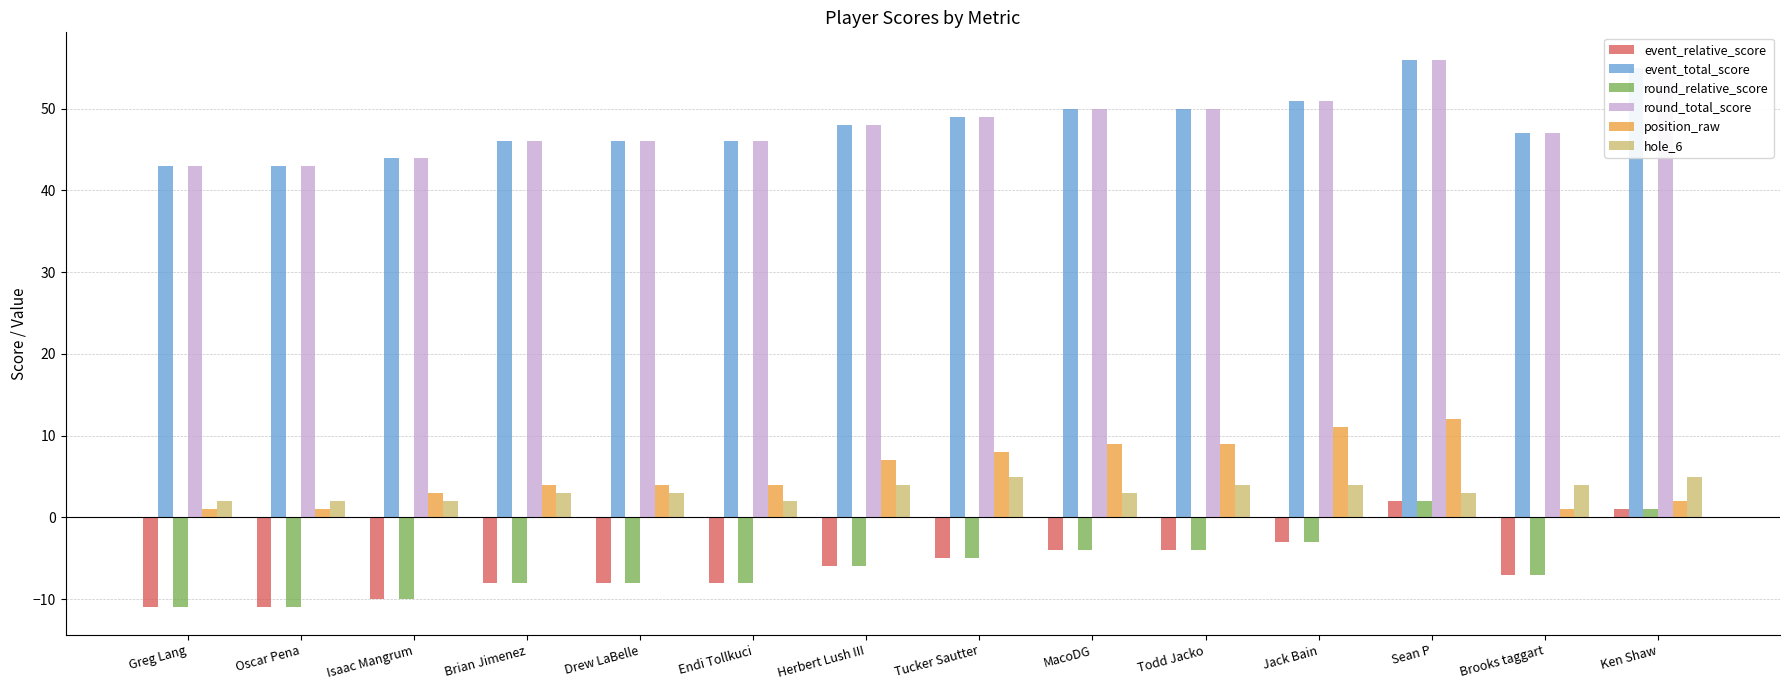

Reading right to left, list all the values displayed in this chart.

event_relative_score: Ken Shaw=1	Brooks taggart=-7	Sean P=2	Jack Bain=-3	Todd Jacko=-4	MacoDG=-4	Tucker Sautter=-5	Herbert Lush III=-6	Endi Tollkuci=-8	Drew LaBelle=-8	Brian Jimenez=-8	Isaac Mangrum=-10	Oscar Pena=-11	Greg Lang=-11
event_total_score: Ken Shaw=55	Brooks taggart=47	Sean P=56	Jack Bain=51	Todd Jacko=50	MacoDG=50	Tucker Sautter=49	Herbert Lush III=48	Endi Tollkuci=46	Drew LaBelle=46	Brian Jimenez=46	Isaac Mangrum=44	Oscar Pena=43	Greg Lang=43
round_relative_score: Ken Shaw=1	Brooks taggart=-7	Sean P=2	Jack Bain=-3	Todd Jacko=-4	MacoDG=-4	Tucker Sautter=-5	Herbert Lush III=-6	Endi Tollkuci=-8	Drew LaBelle=-8	Brian Jimenez=-8	Isaac Mangrum=-10	Oscar Pena=-11	Greg Lang=-11
round_total_score: Ken Shaw=55	Brooks taggart=47	Sean P=56	Jack Bain=51	Todd Jacko=50	MacoDG=50	Tucker Sautter=49	Herbert Lush III=48	Endi Tollkuci=46	Drew LaBelle=46	Brian Jimenez=46	Isaac Mangrum=44	Oscar Pena=43	Greg Lang=43
position_raw: Ken Shaw=2	Brooks taggart=1	Sean P=12	Jack Bain=11	Todd Jacko=9	MacoDG=9	Tucker Sautter=8	Herbert Lush III=7	Endi Tollkuci=4	Drew LaBelle=4	Brian Jimenez=4	Isaac Mangrum=3	Oscar Pena=1	Greg Lang=1
hole_6: Ken Shaw=5	Brooks taggart=4	Sean P=3	Jack Bain=4	Todd Jacko=4	MacoDG=3	Tucker Sautter=5	Herbert Lush III=4	Endi Tollkuci=2	Drew LaBelle=3	Brian Jimenez=3	Isaac Mangrum=2	Oscar Pena=2	Greg Lang=2